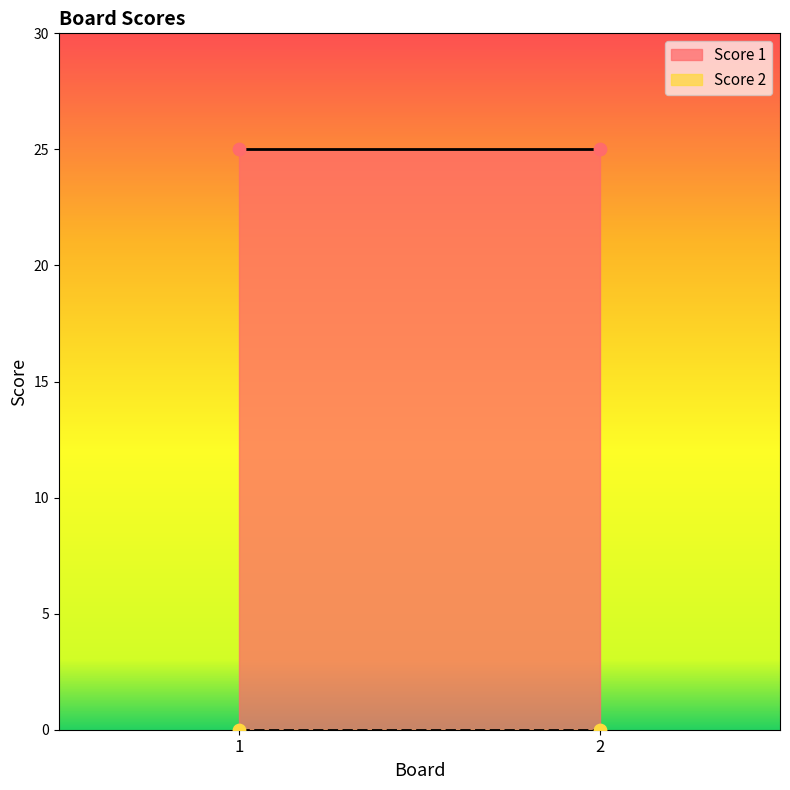

Which series has the largest Y range (max minus min)?

Score 1